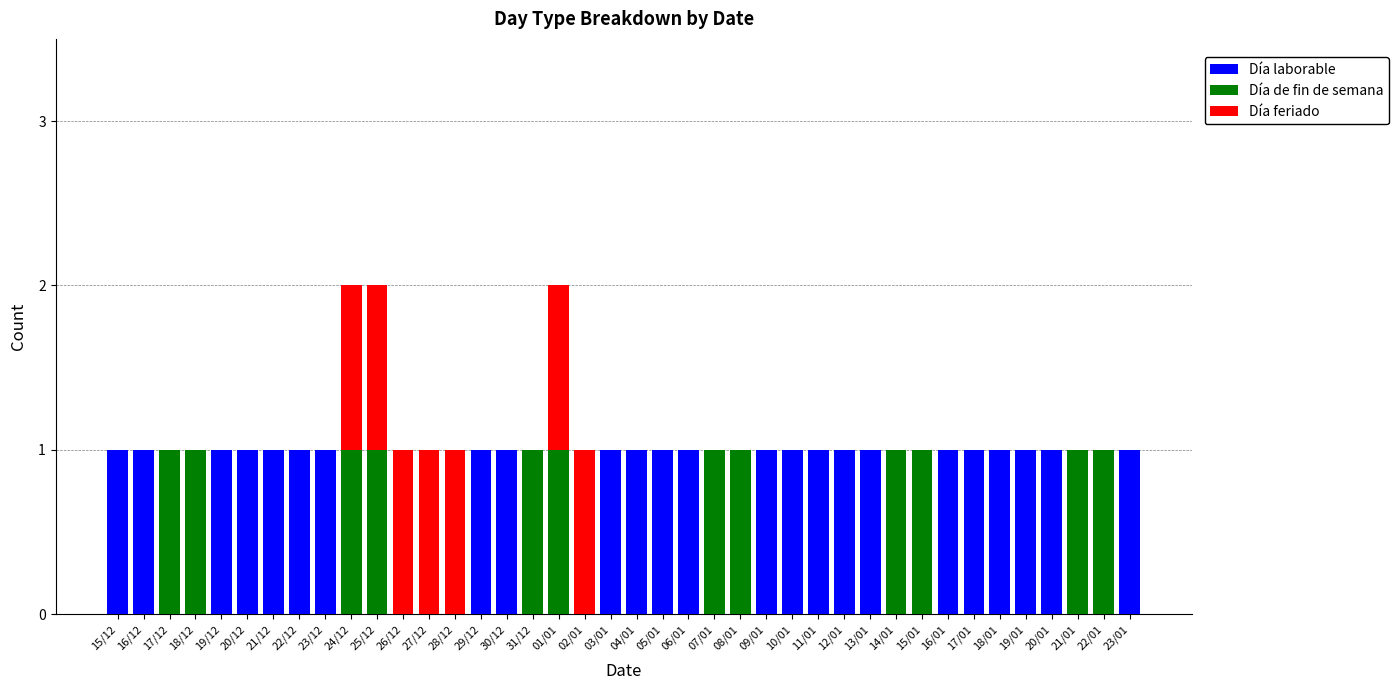

Is it true that Día laborable equals 1 at 22/01?

False